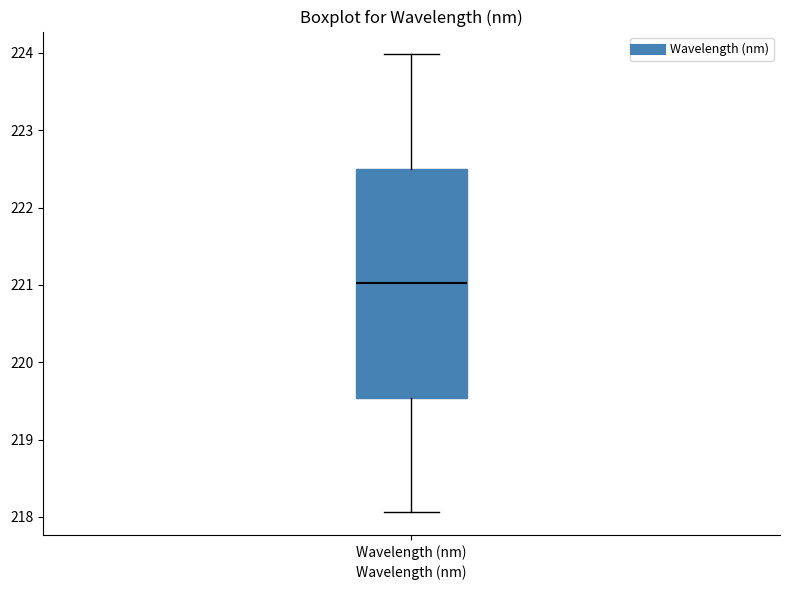

Read this box plot against the y-axis: the position of the median line, the range covered by the box, and the ends of both whiskers. The values are not printed on the chart, so give them approximately, as read against the axis.

median 221.0, box 219.5 to 222.5, whiskers 218.1 to 224.0